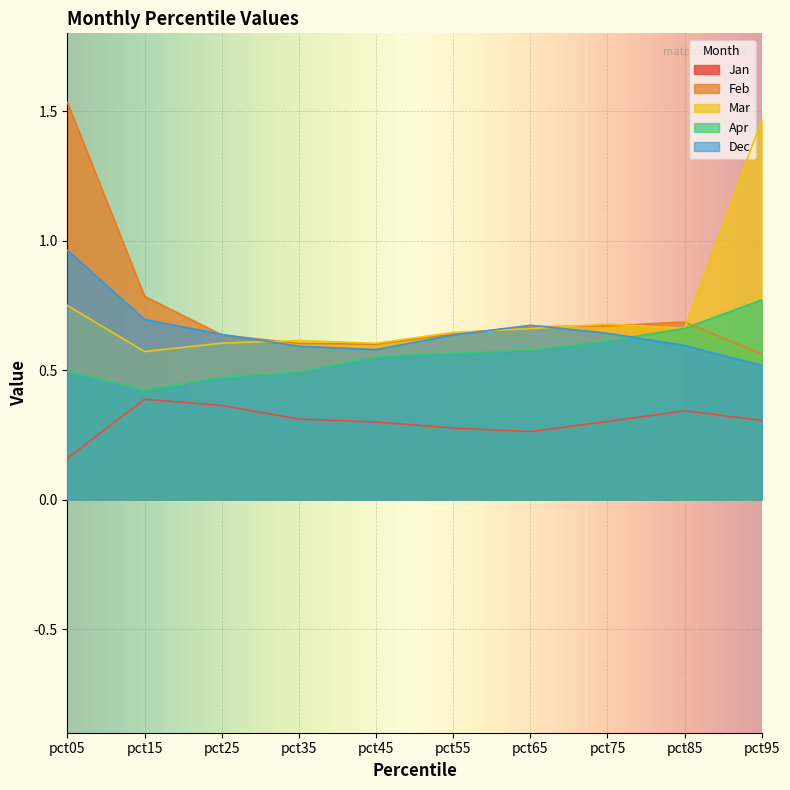

Where is Jan nearest to the value 0?

pct05